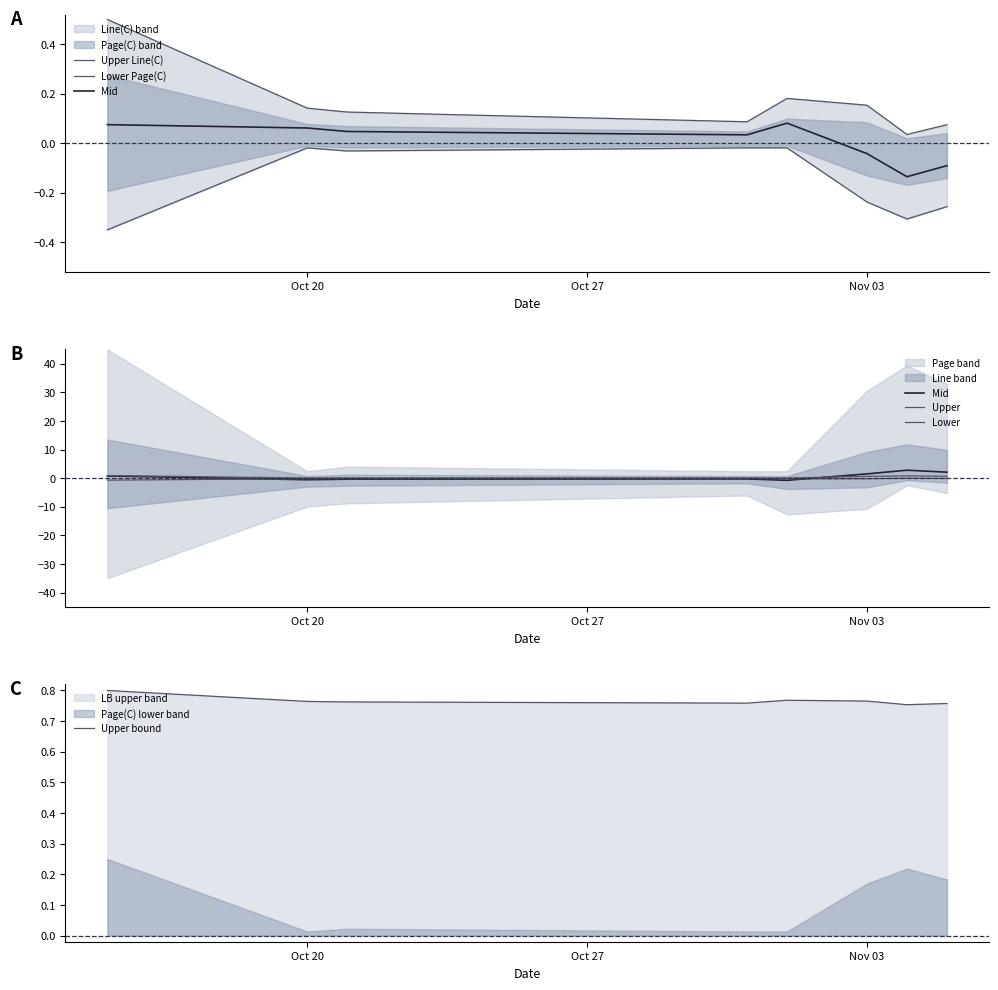

Is the value of Lower at Nov 03 greater than the value of Upper bound at 5?

No